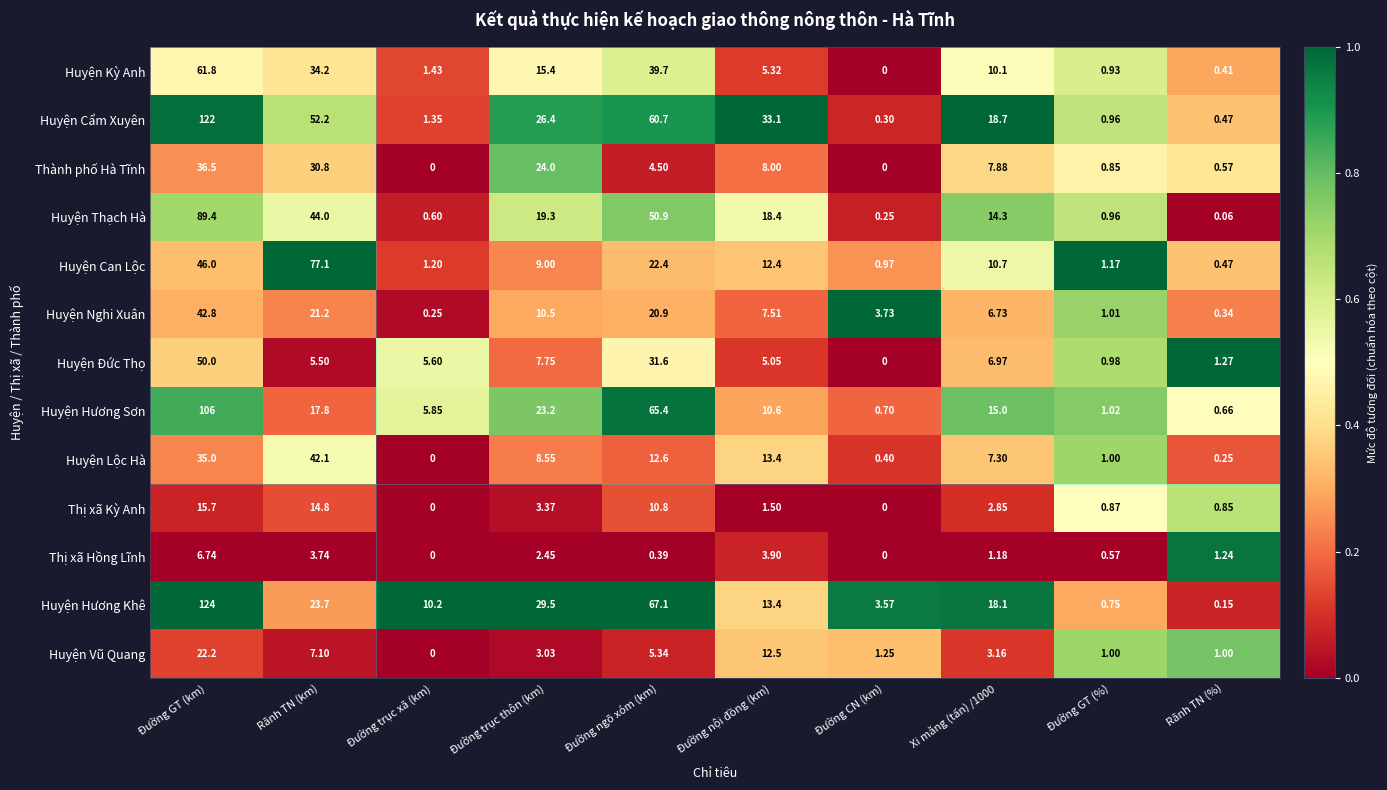

Which label corresponds to the largest value in the chart?

Đường GT (km)